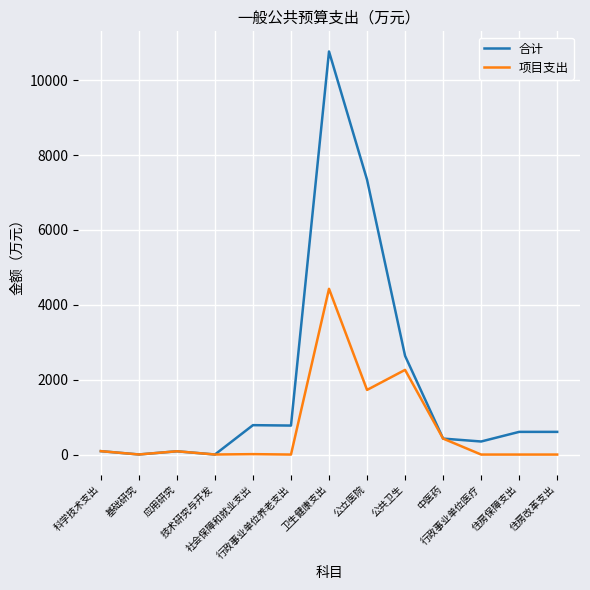

What is the greatest value displayed?

10766.1